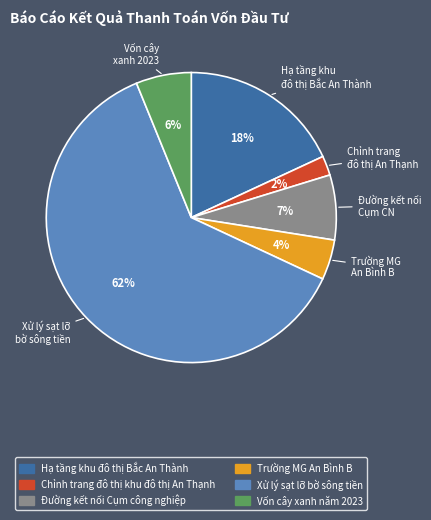

Rank the categories by value from highest to lowest.

Xử lý sạt lỡ bờ sông tiền, Hạ tầng khu đô thị Bắc An Thành, Đường kết nối Cụm công nghiệp, Vốn cây xanh năm 2023, Trường MG An Bình B, Chỉnh trang đô thị khu đô thị An Thạnh